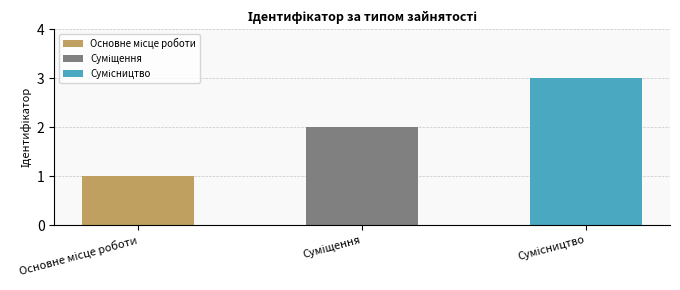

What is the greatest value displayed?

3